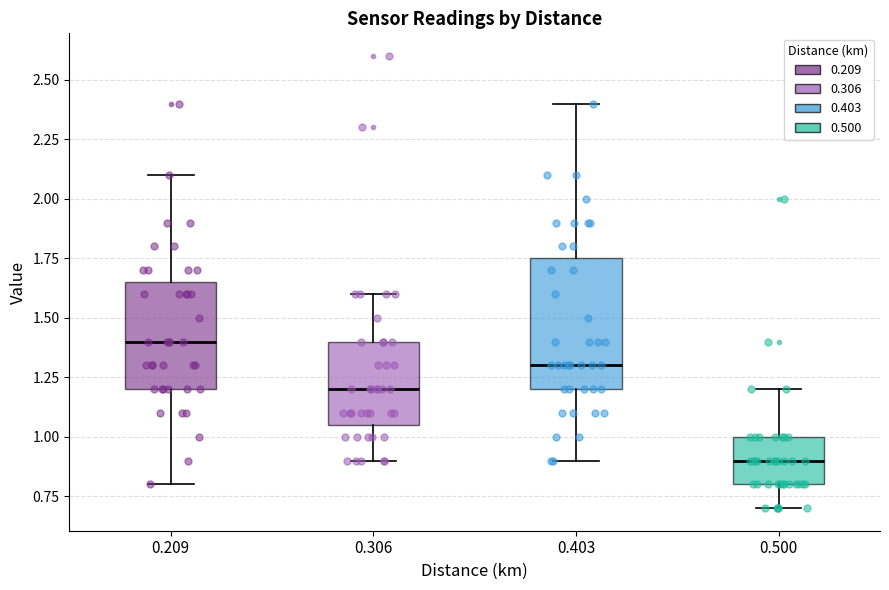

Where is the lower edge of the box at x = 0.500 on the y-axis? The values are not printed on the chart, so give them approximately, as read against the axis.

0.80